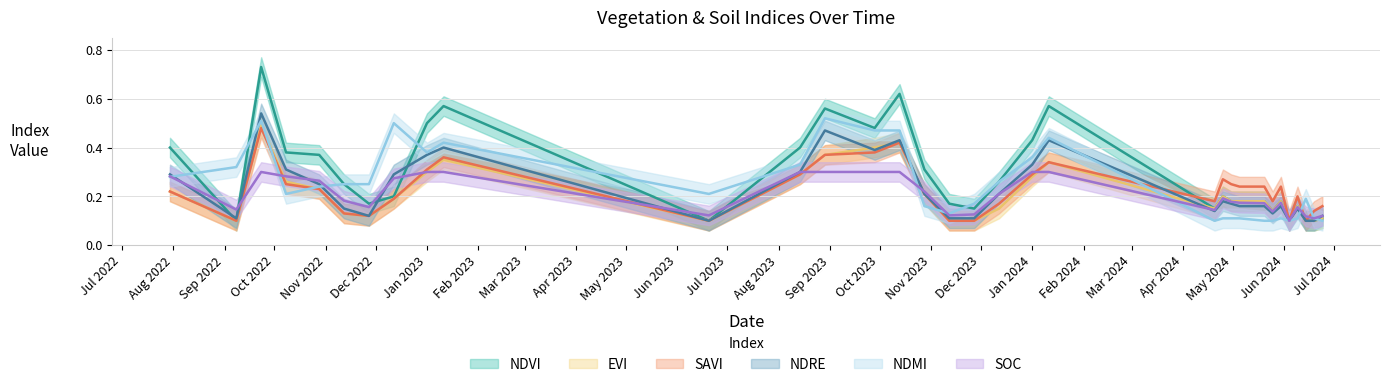

After their last crossing, which series has the higher values: ndvi or ndre?

ndvi